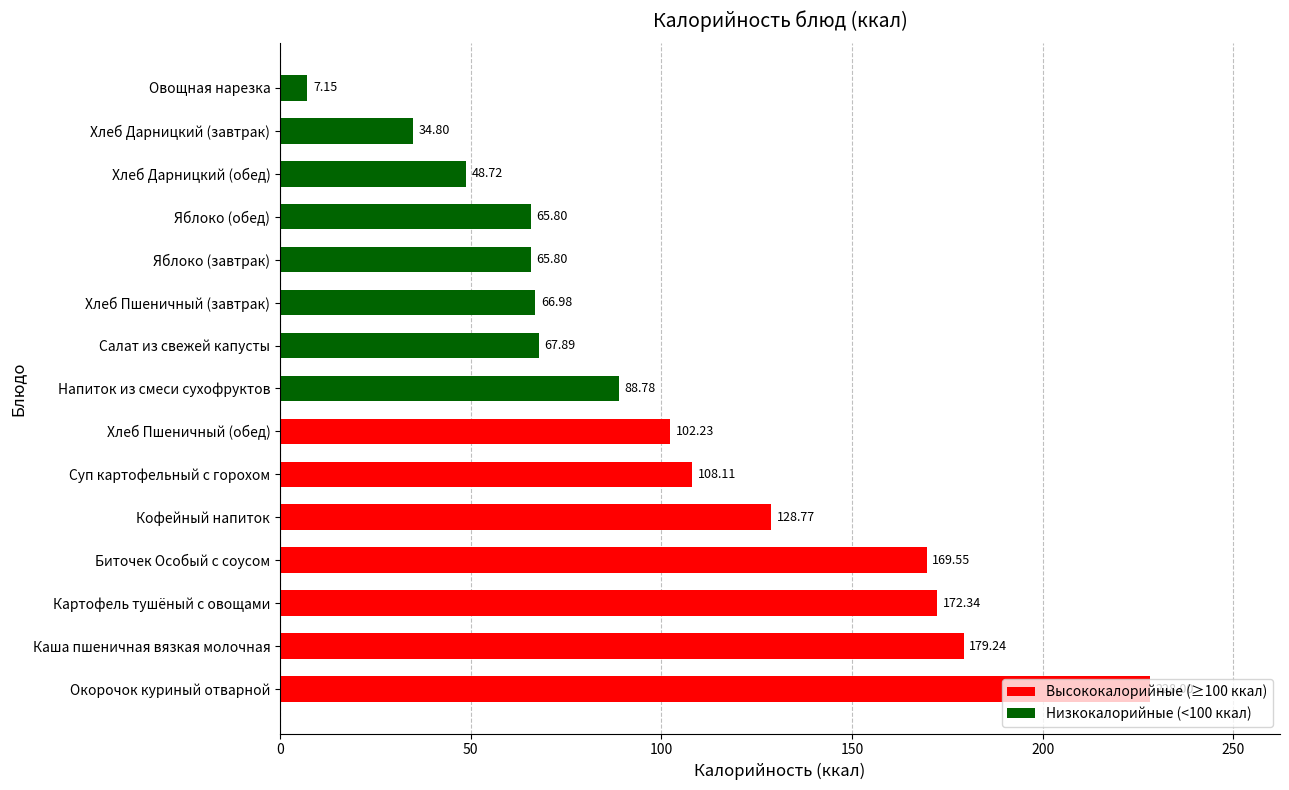

Does the chart contain any negative values?

No